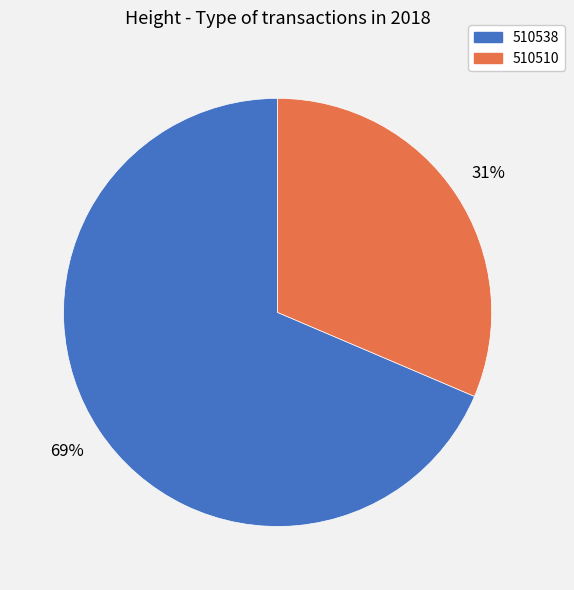

Which slice is the largest?

510538